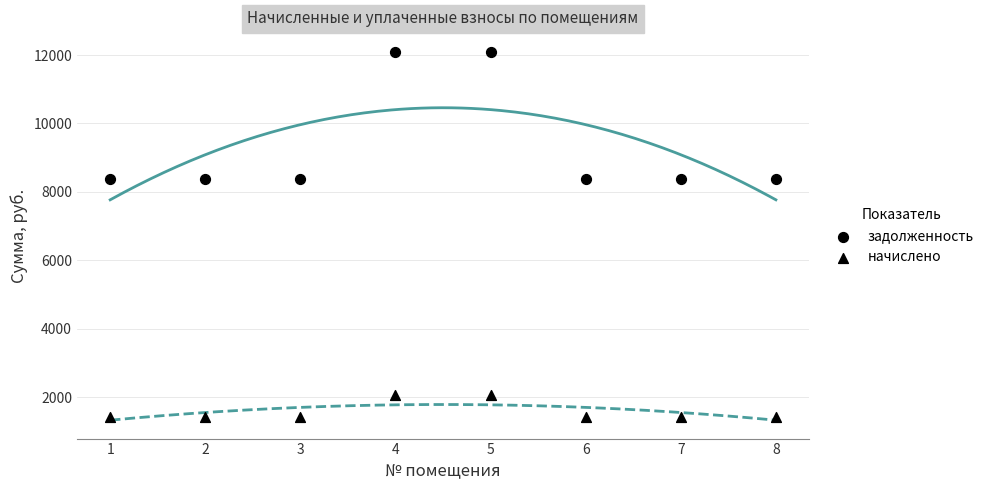

Count the number of points in this scatter plot.

16